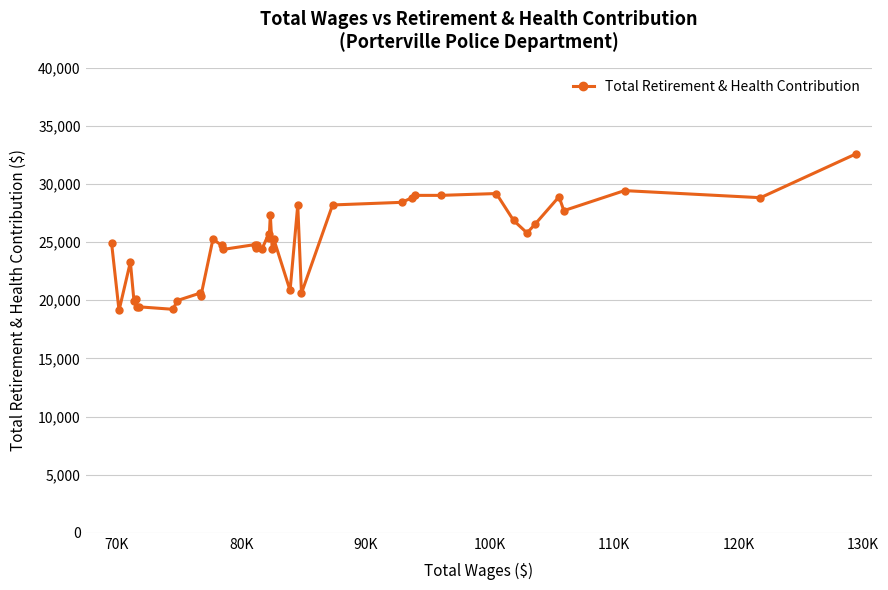

What is the minimum value shown in the chart?

19115